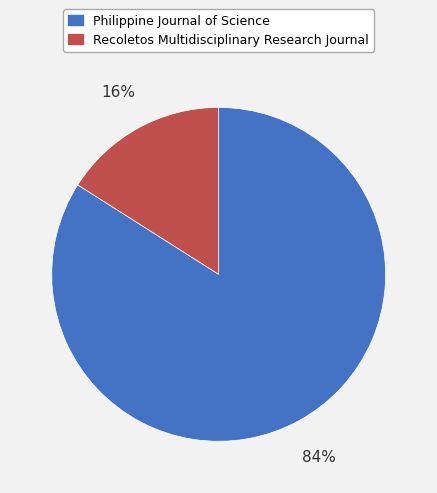

To the nearest percent, what is the combined percentage of Philippine Journal of Science and Recoletos Multidisciplinary Research Journal?

100%